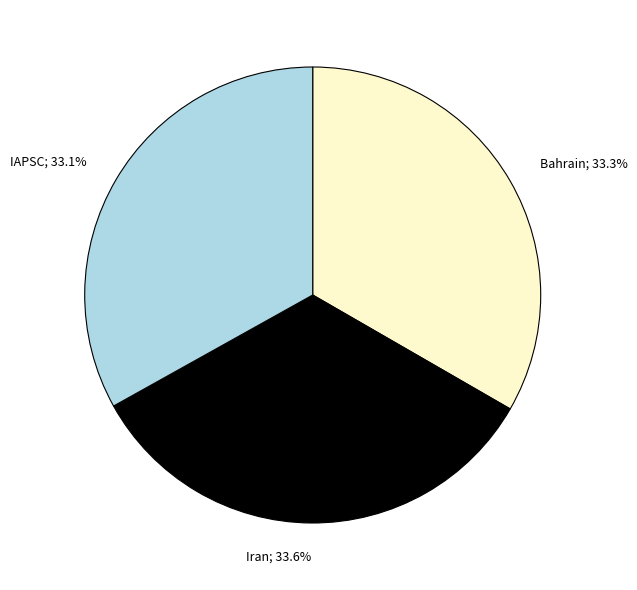

Is there any slice that represents more than half of the pie?

No